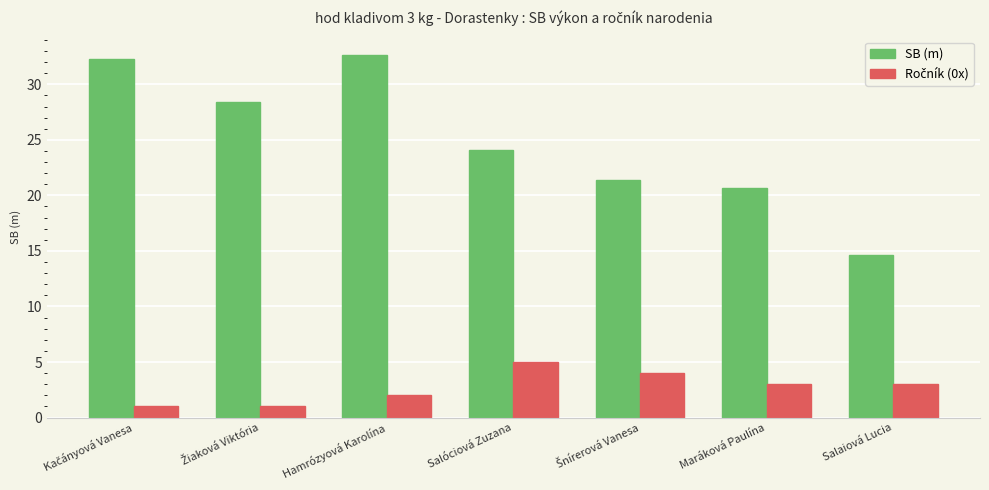

What is the difference between the maximum and minimum values in the SB (m) series?

18.0